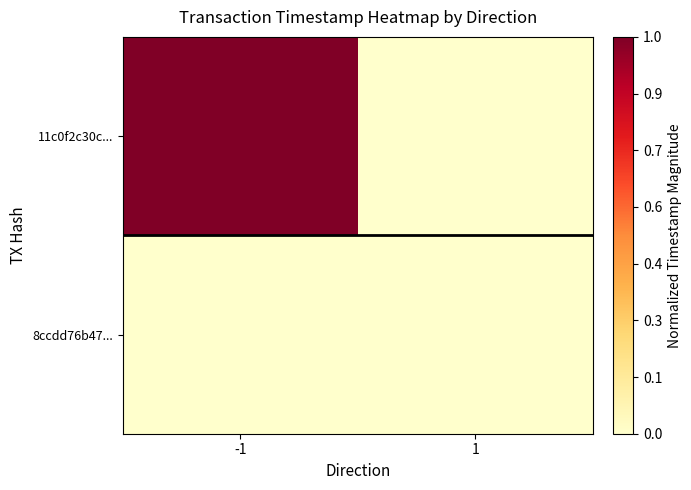

At how many categories does at least one series exceed 0?

1